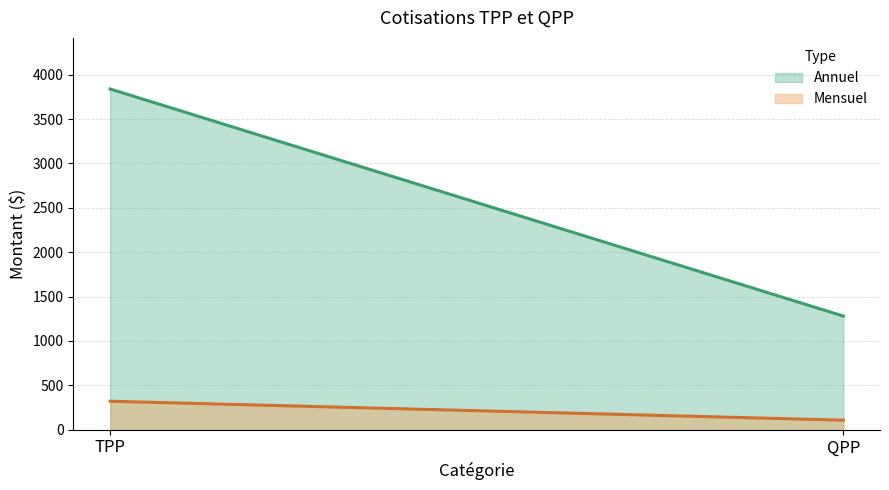

What is the greatest value displayed?

3838.4